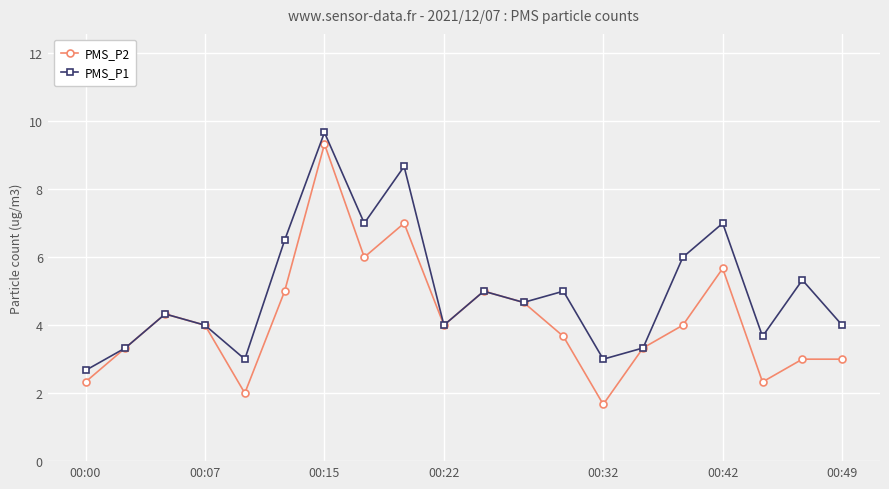

What are all the series names shown in the legend?

PMS_P2, PMS_P1